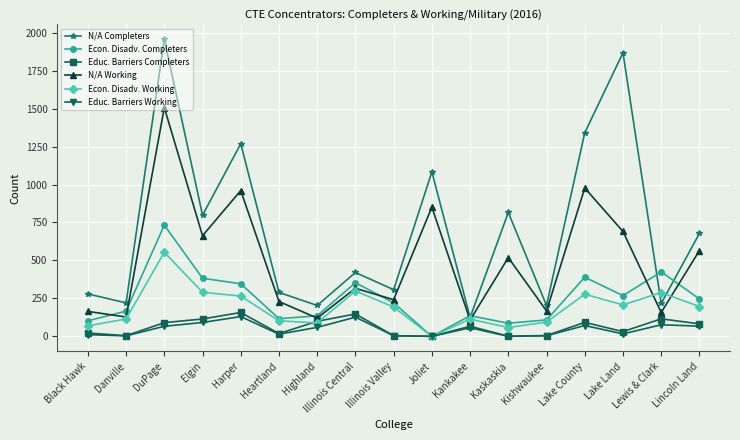

True or false: N/A Working has a value of 121 at Highland.

True